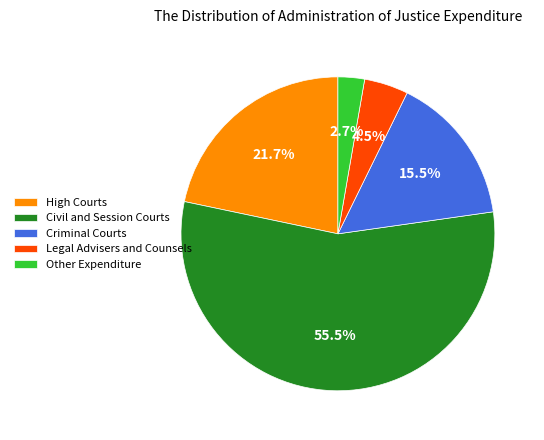

To the nearest percent, what is the average slice percentage?

20%